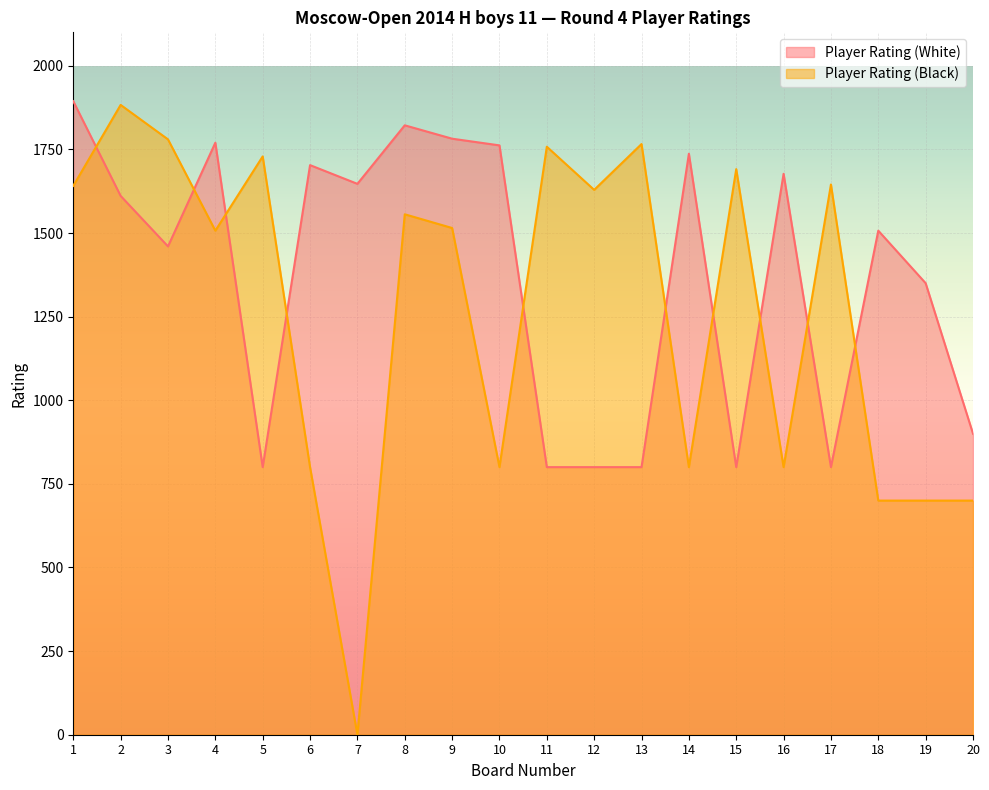

What is the highest value of the Player Rating (Black) series?

1883